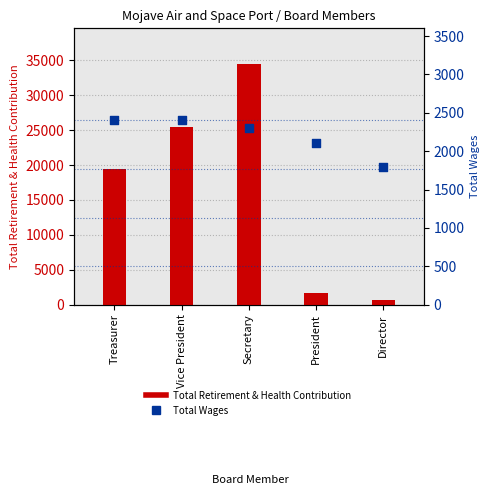

What are all the series names shown in the legend?

Total Retirement & Health Contribution, Total Wages